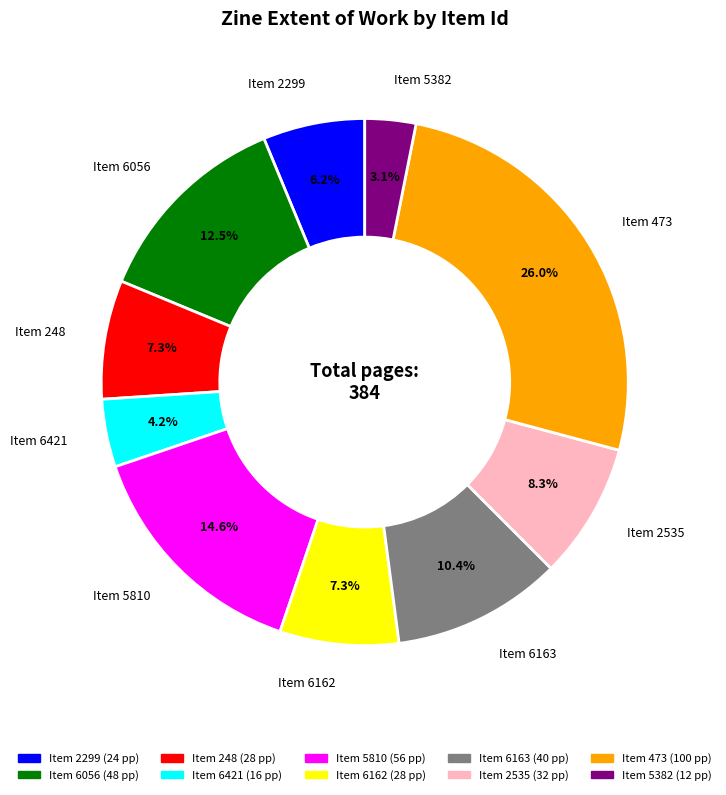

Combined, do Item 5382 and Item 6056 account for over 50%?

No